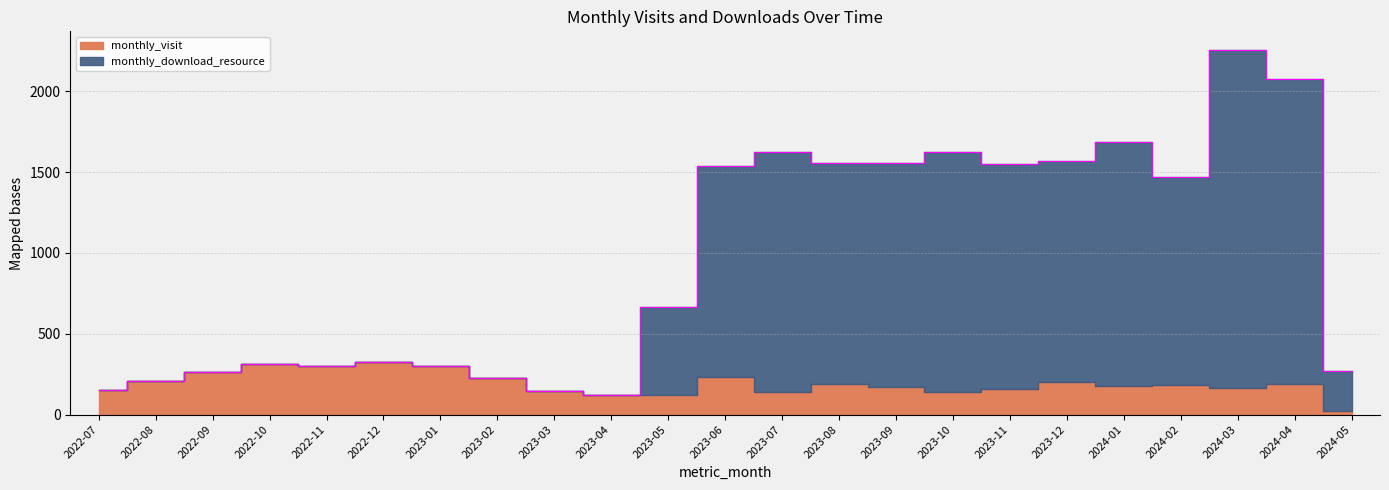

Between 2022-12 and 2022-11, which is larger?

2022-12